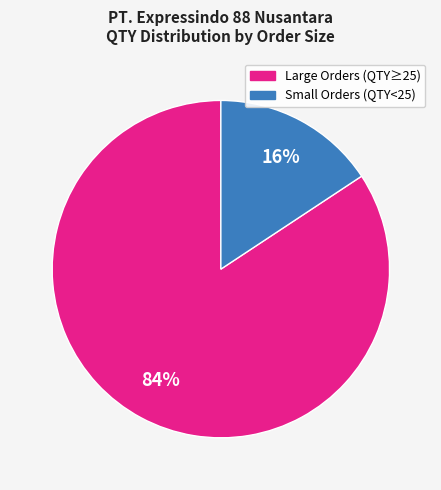

Is there a majority slice in this chart?

Yes